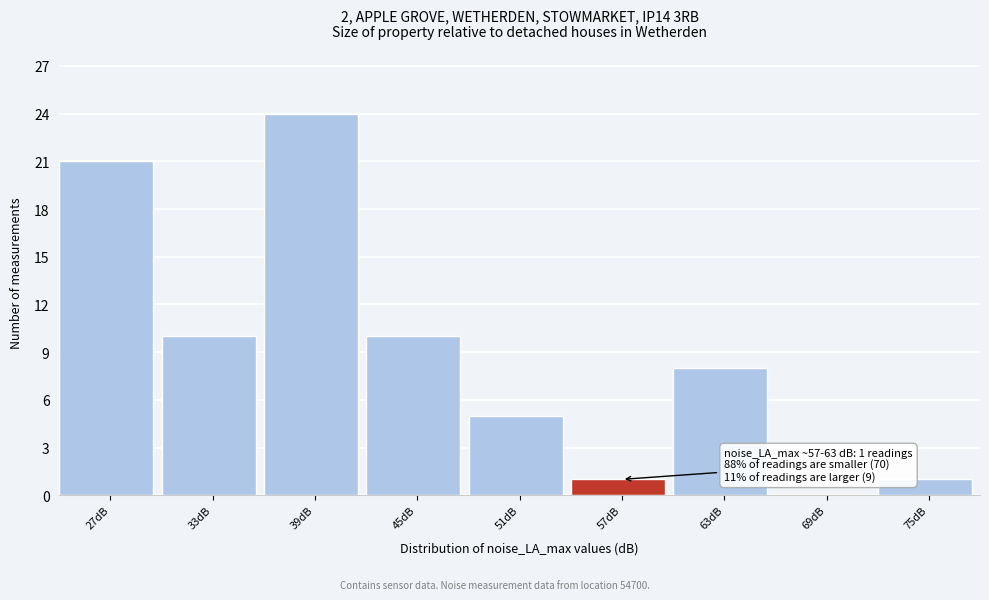

Reading right to left, list all the values displayed in this chart.

75dB=1	69dB=0	63dB=8	57dB=1	51dB=5	45dB=10	39dB=24	33dB=10	27dB=21